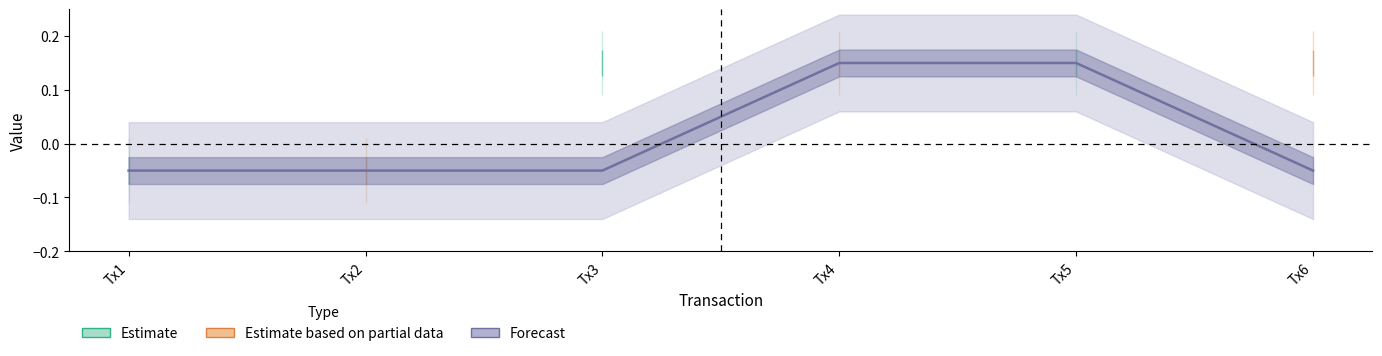

Which has a higher value, Tx2 or Tx3?

Tx3